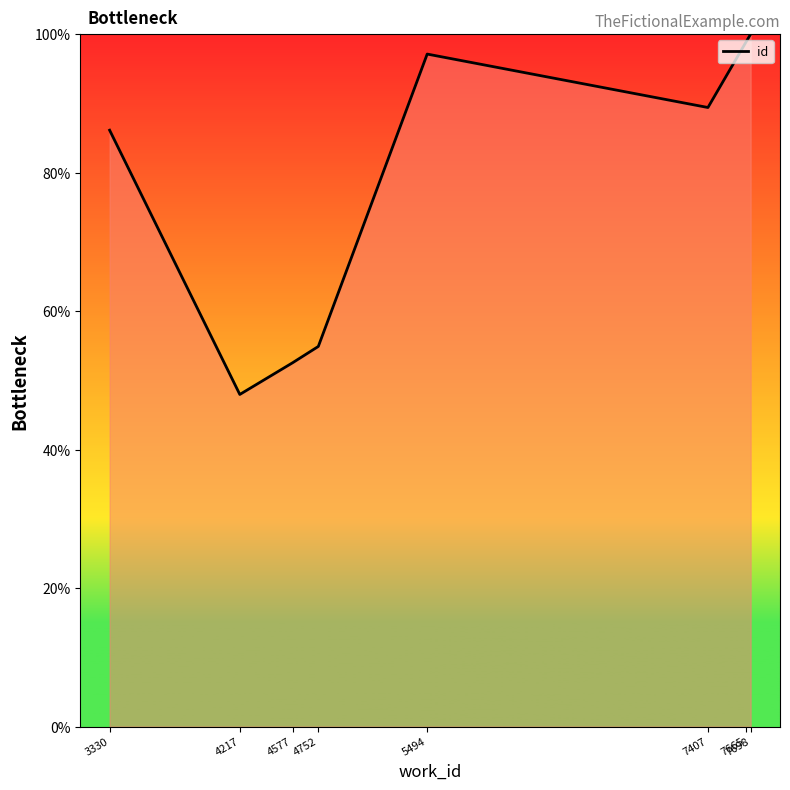

Is it true that the value at 4577 is 52.5?

True